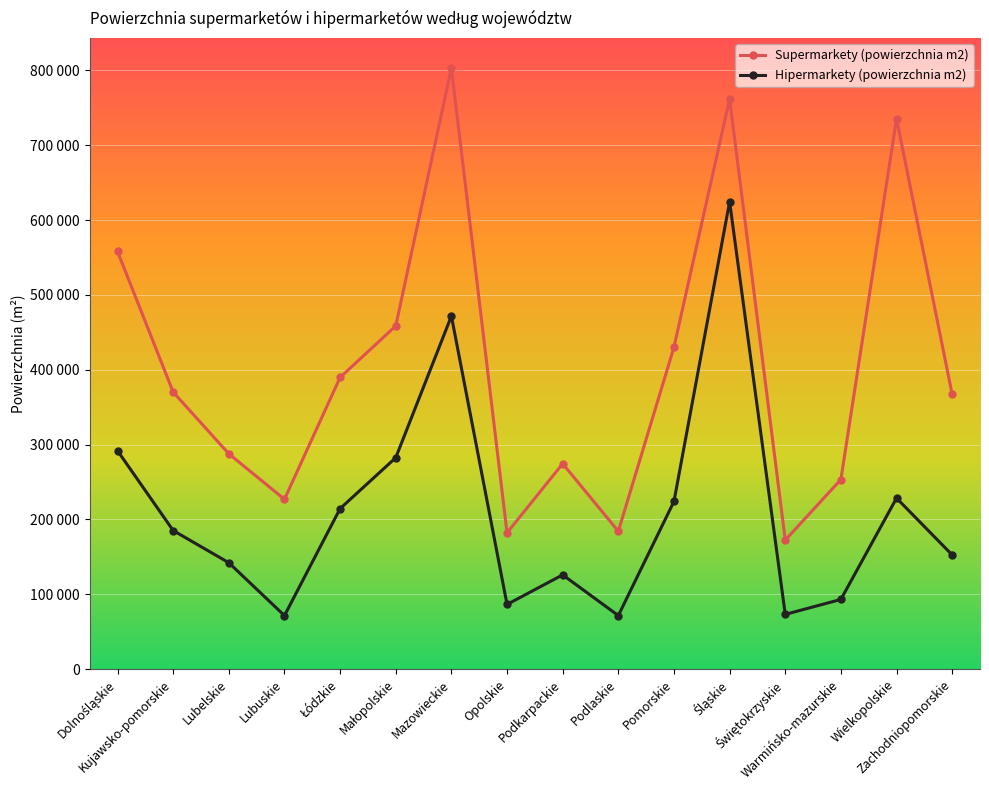

Where does the Supermarkety (powierzchnia m2) series first go above 370166?

Dolnośląskie